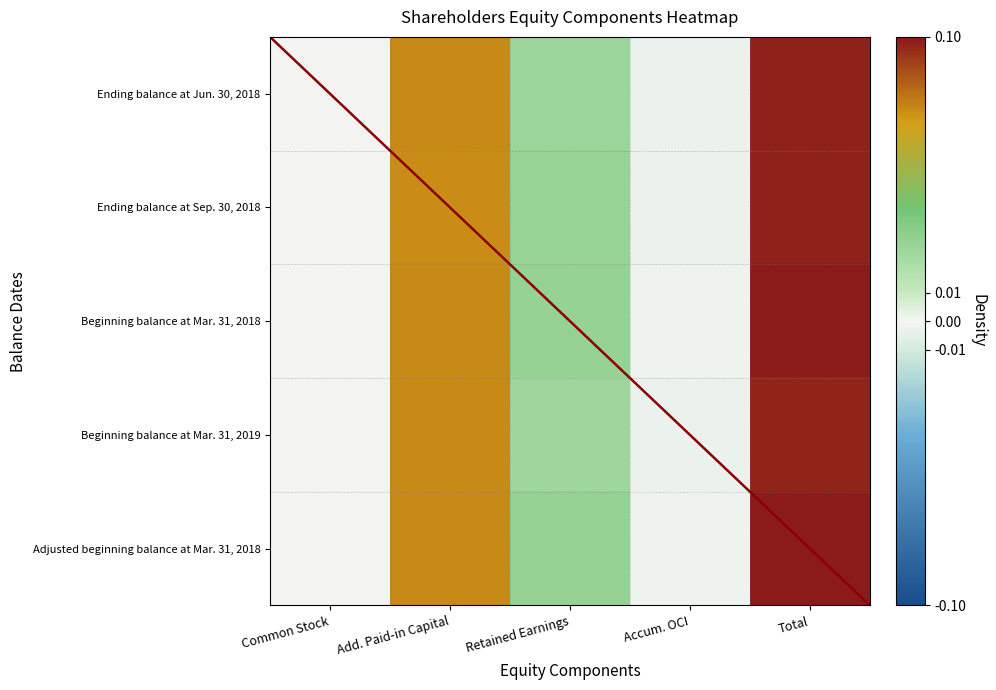

The value of Ending balance at Sep. 30, 2018 at Total is 0.1. True or false?

True